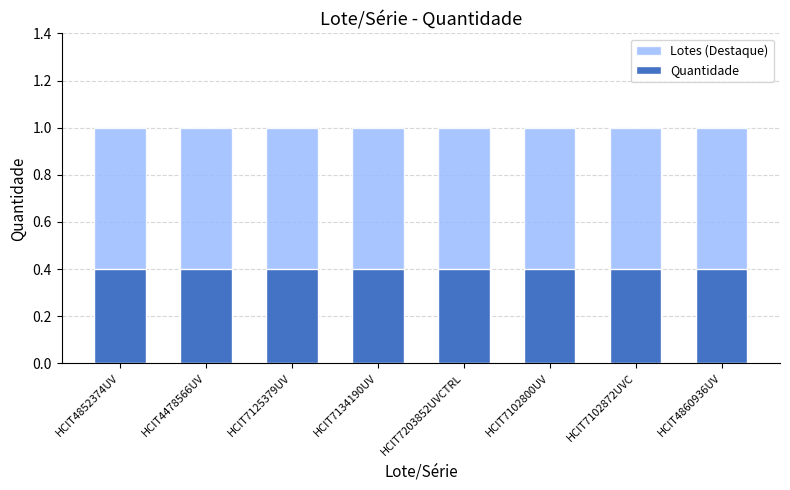

At which label does Quantidade reach its peak?

HCIT4852374UV